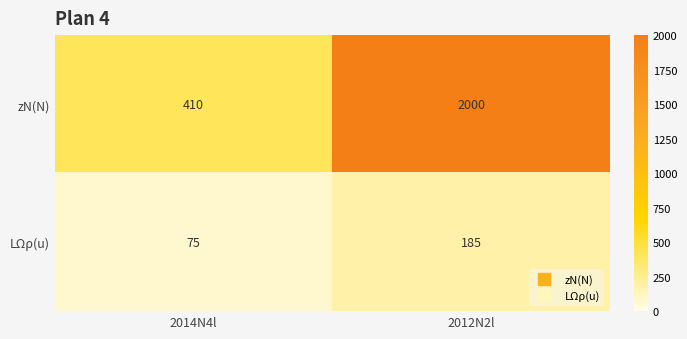

The zN(N) series shows 3343 at 2012N2l. True or false?

False